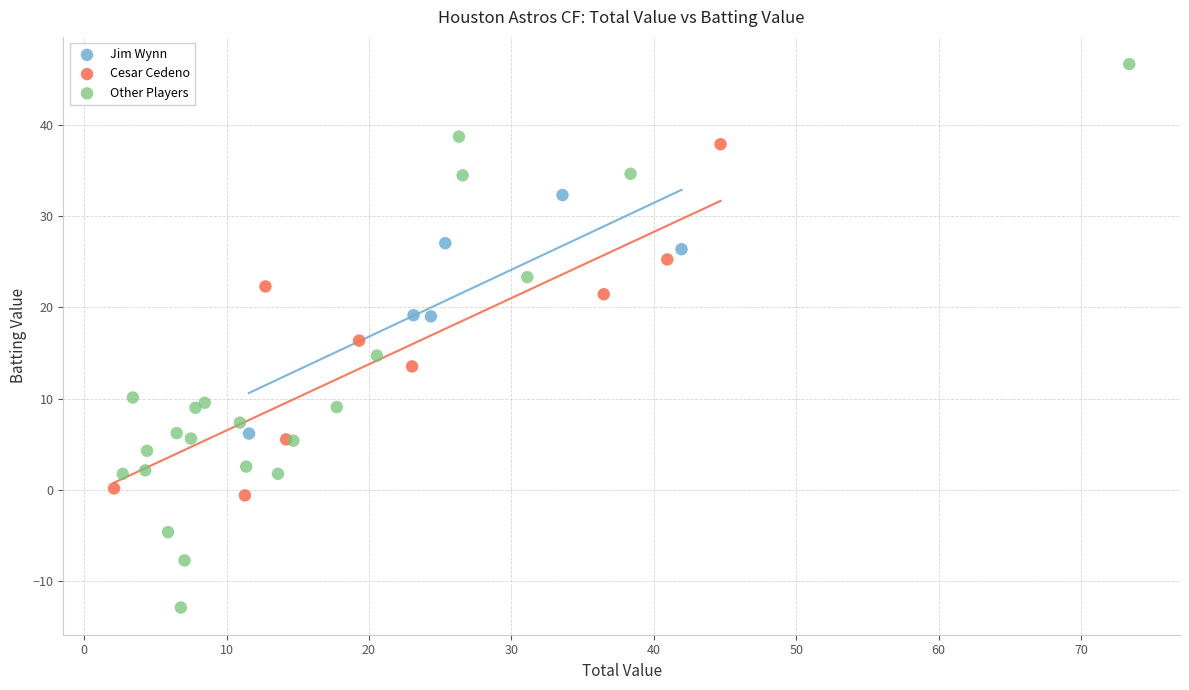

What are all the series names shown in the legend?

Jim Wynn, Cesar Cedeno, Other Players